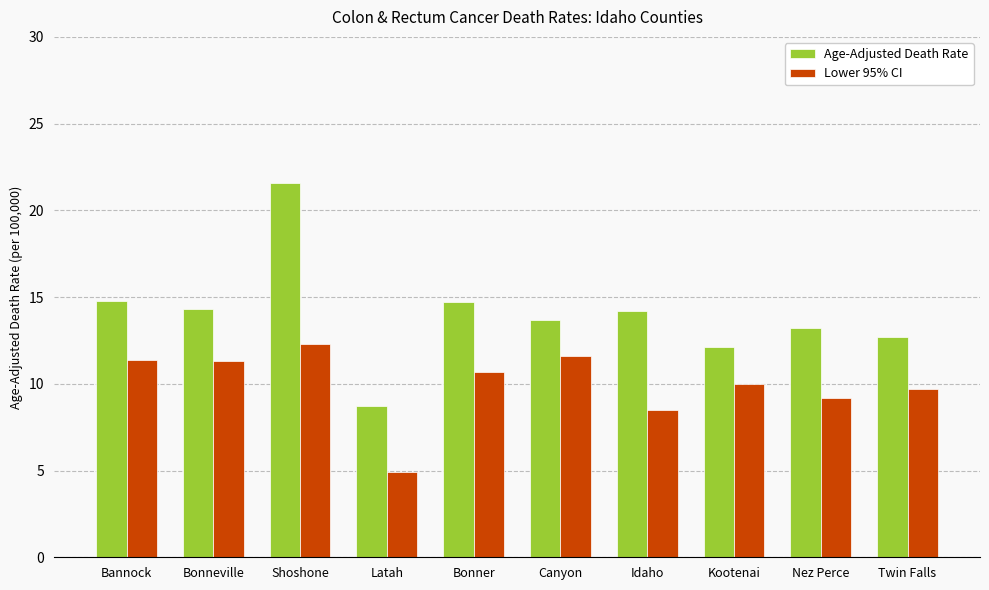

What is the label of the 8th bar from the left?

Kootenai